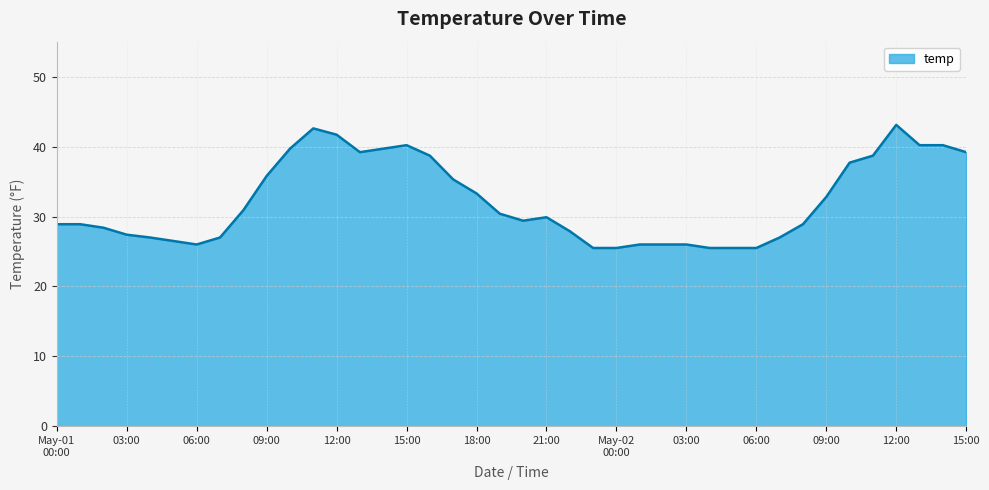

True or false: there are more than 0 points higher than both neighbors.

True